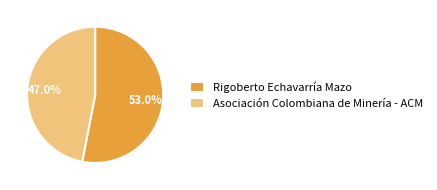

Combined, do Asociación Colombiana de Minería - ACM and Rigoberto Echavarría Mazo account for over 50%?

Yes